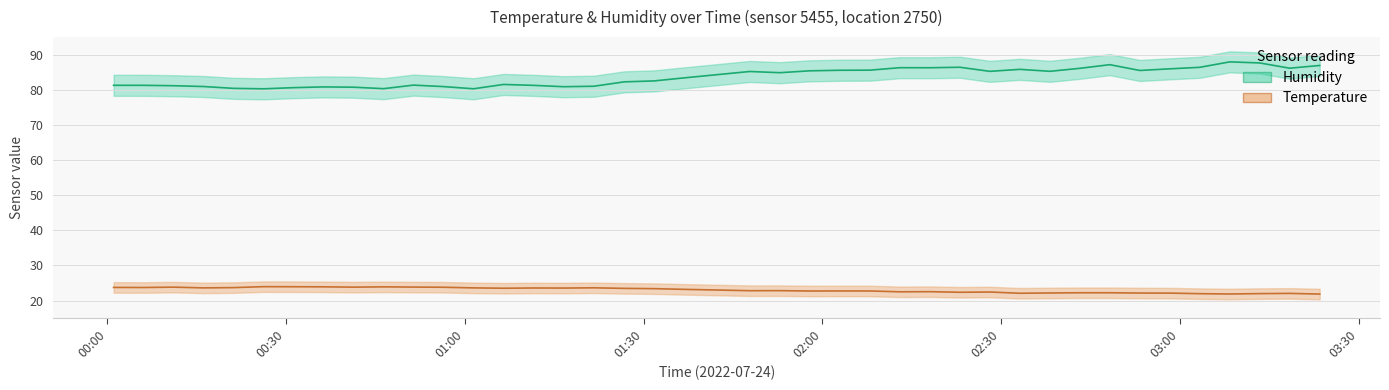

What is the total value across all series at 00:00?

105.0